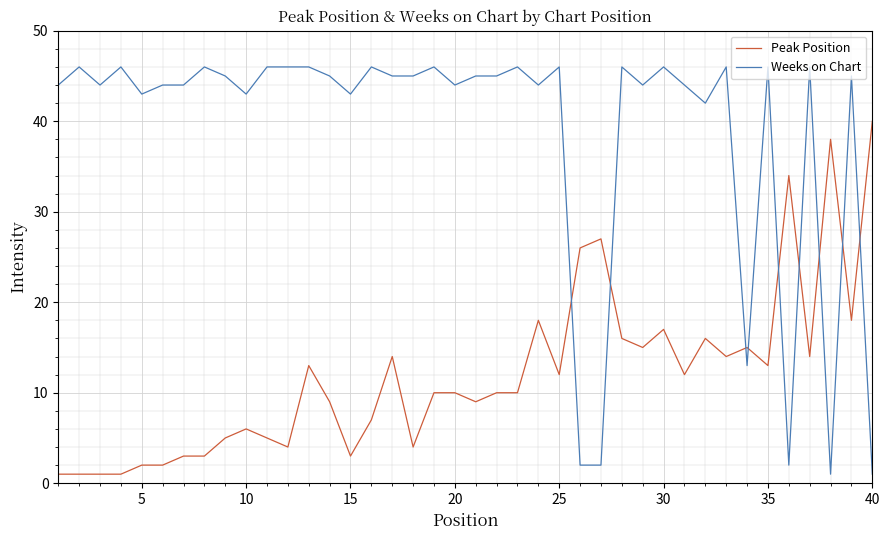

What is the maximum value shown in the chart?

46